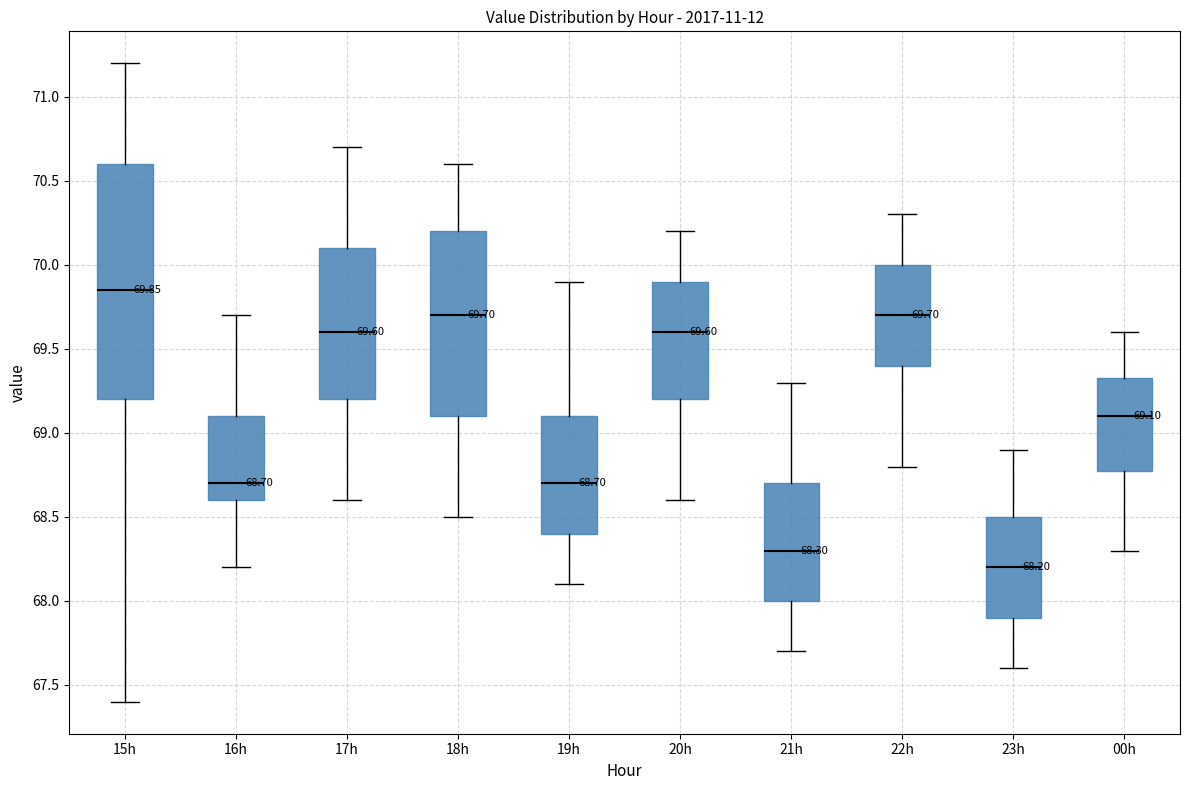

Which box's median line is the highest?

15h